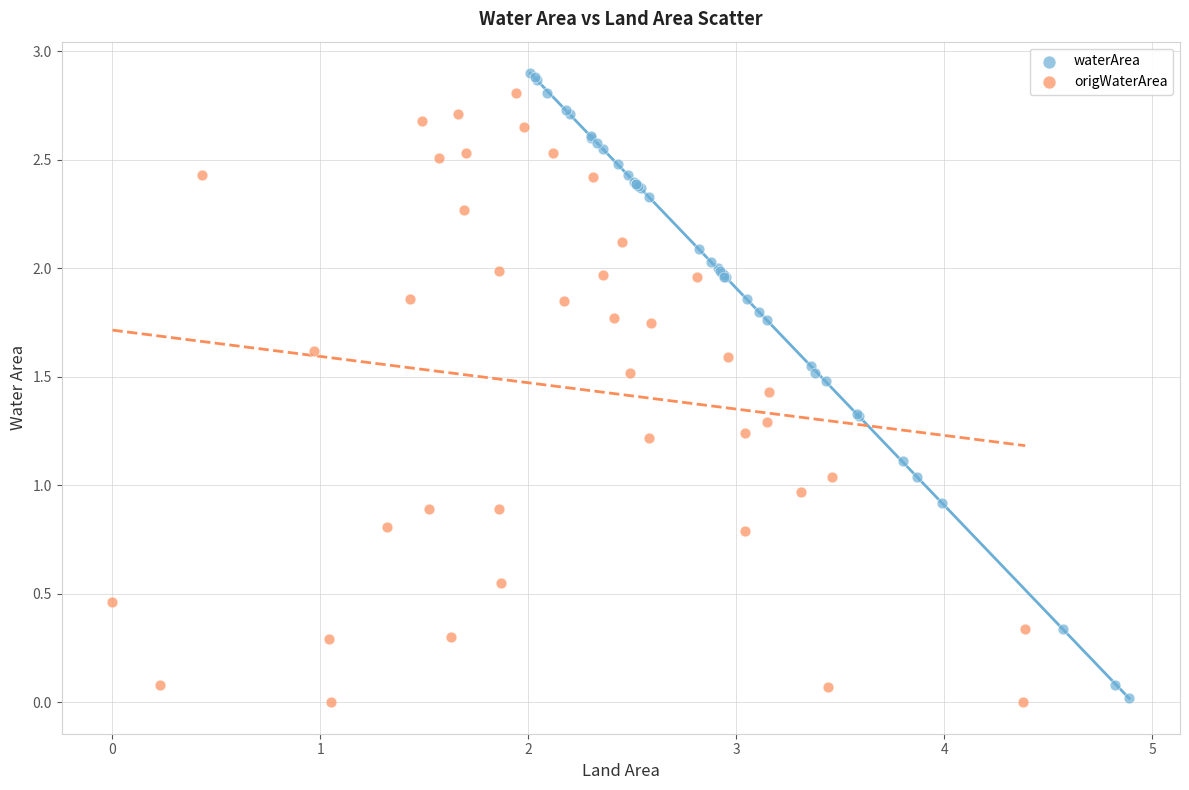

Which series has the widest spread of Y values?

waterArea